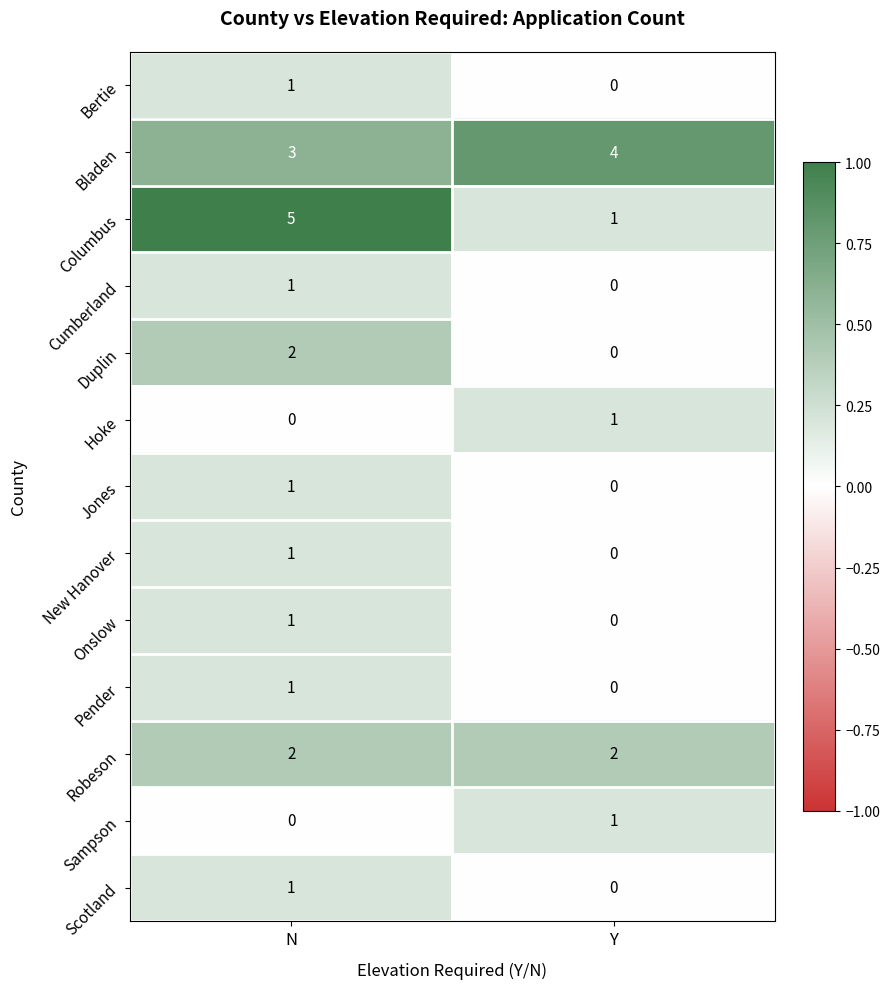

The value of Hoke at N is 0. True or false?

True